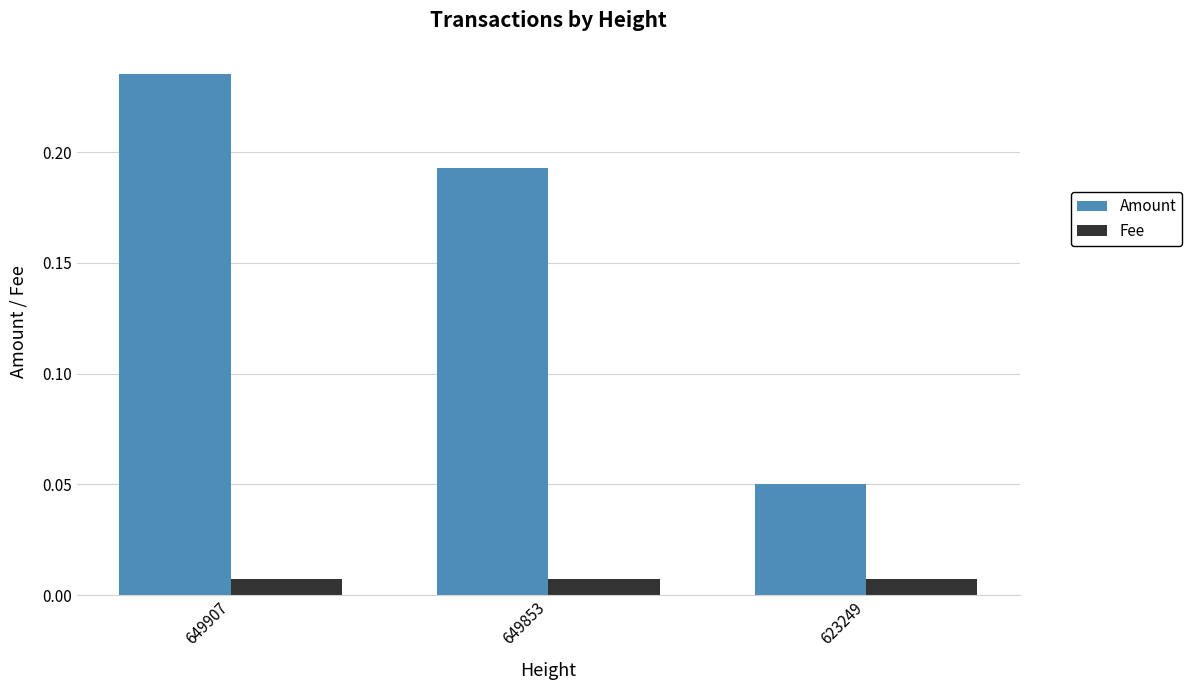

At which label is Amount closest to 0?

623249